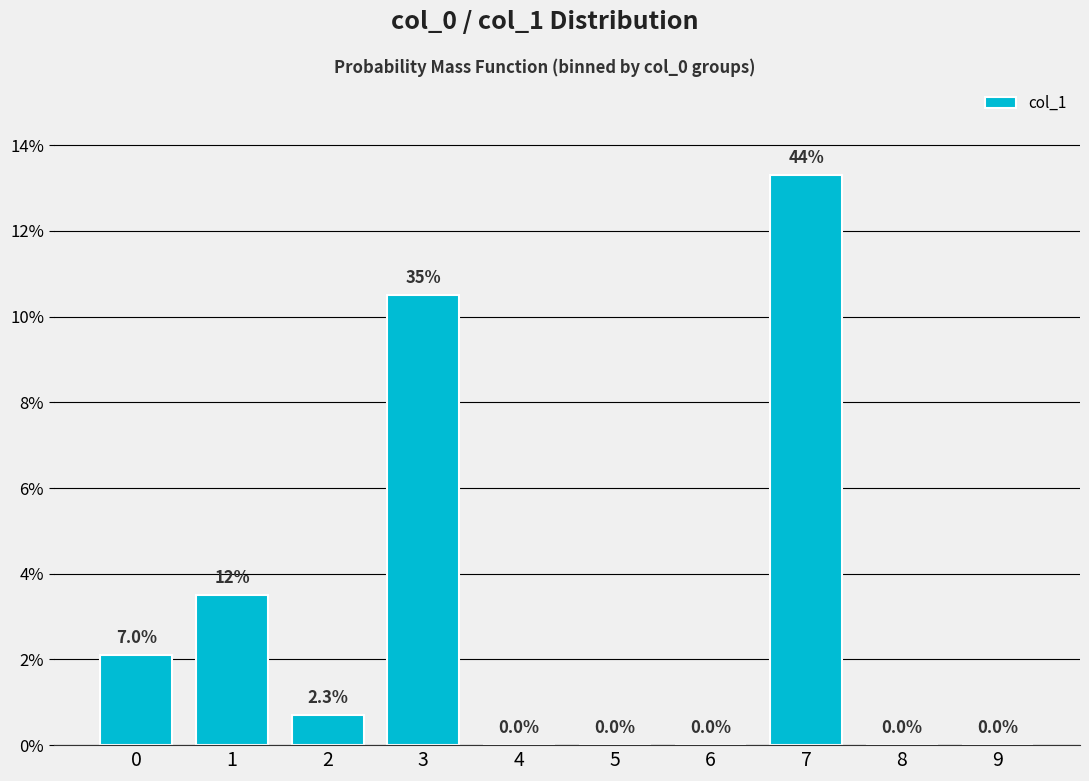

What is the maximum value shown in the chart?

0.1